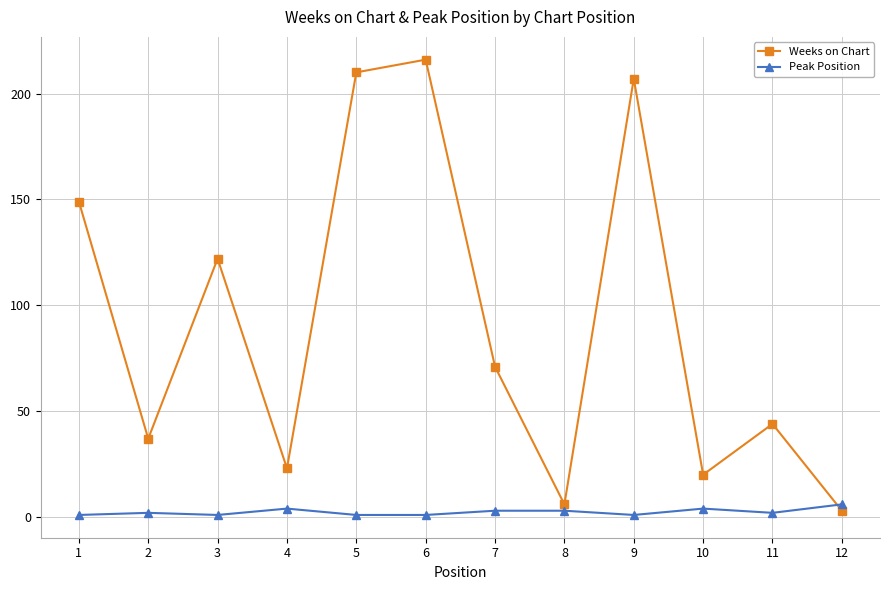

True or false: Weeks on Chart has a value of 20 at 10.

True